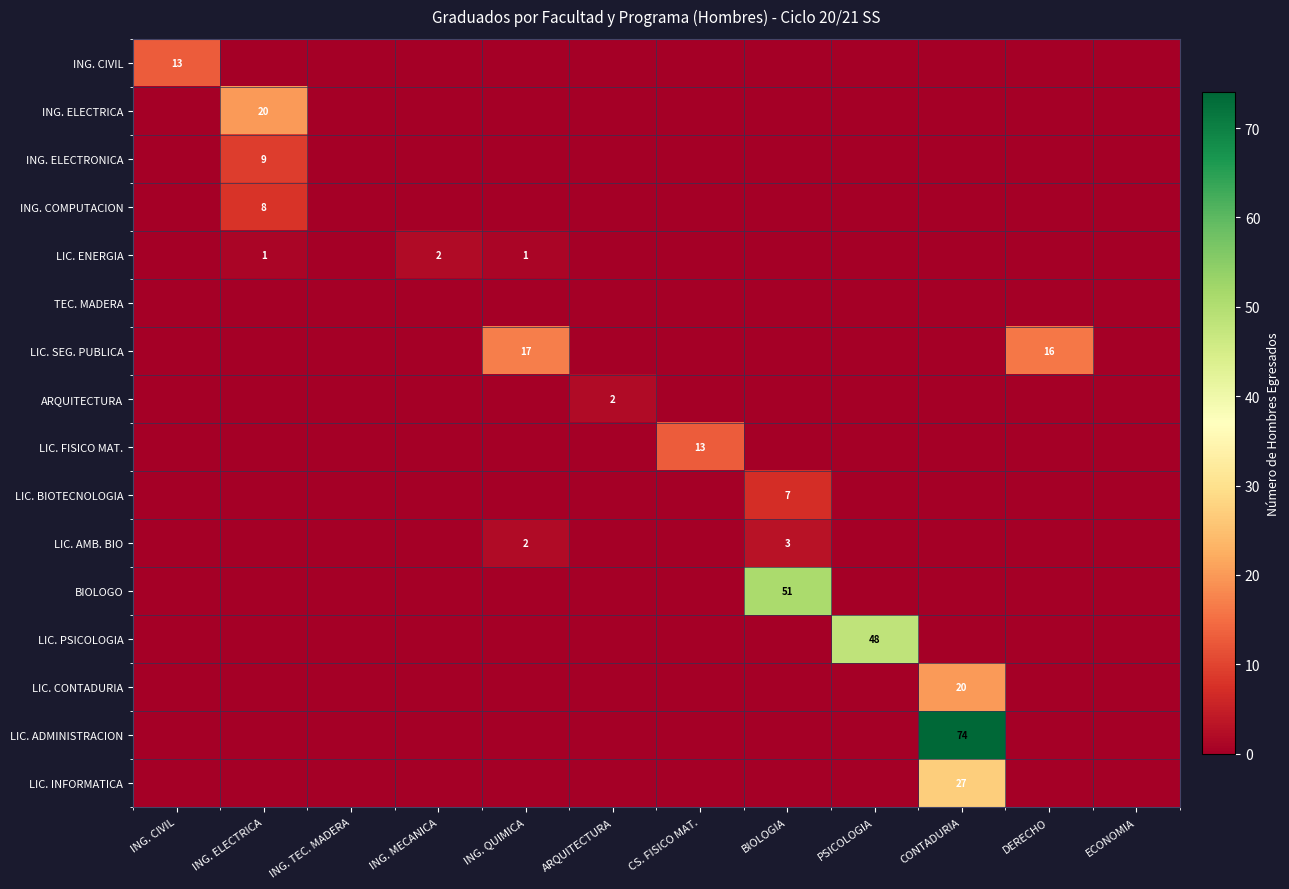

What is the difference between the highest and lowest values at ING. QUIMICA?

17